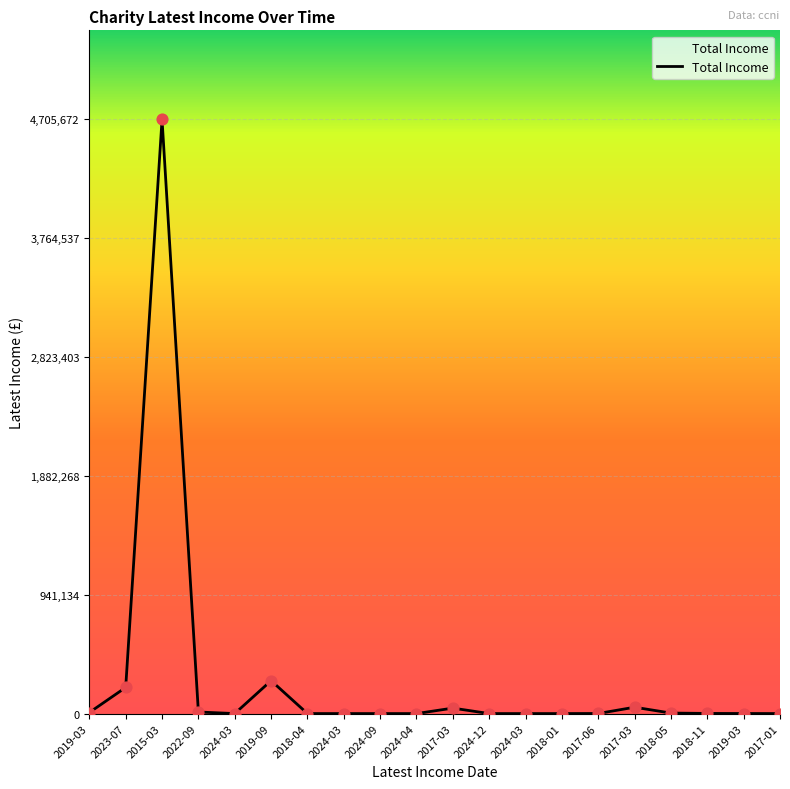

Which has a higher value, 2024-03 or 2018-01?

2024-03